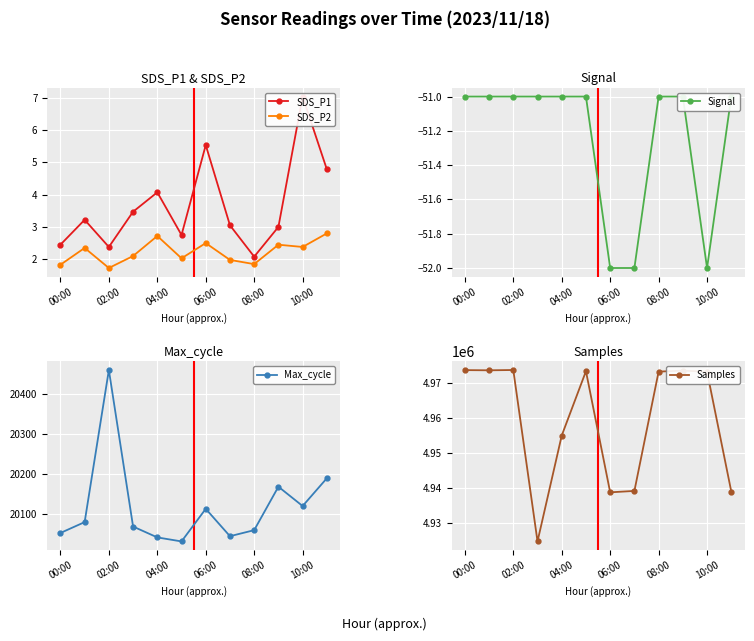

Where is the first local maximum for Max_cycle?

02:00